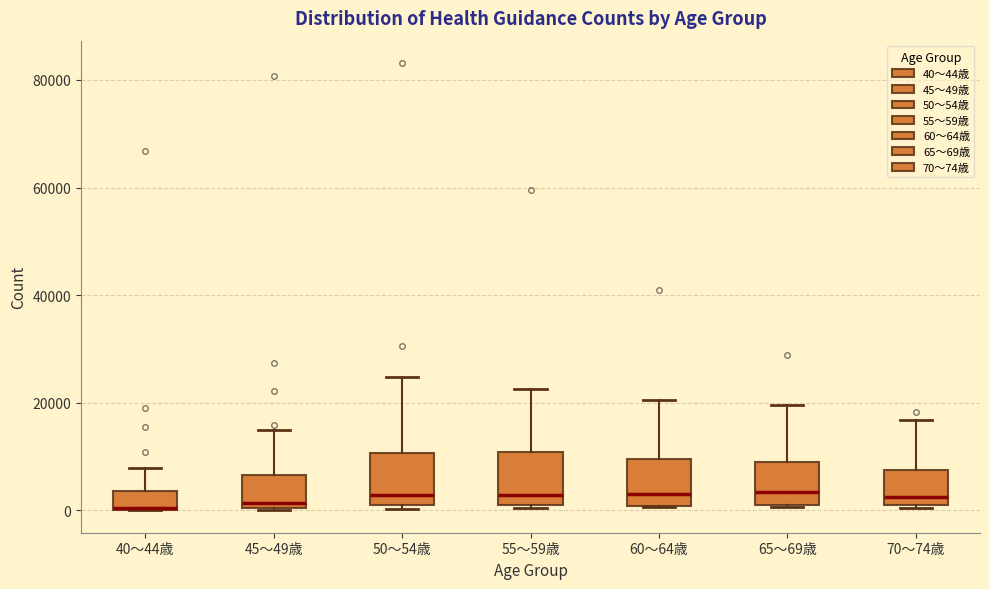

Reading left to right, read every box against the y-axis: the position of its median line, the range the box covers, and the ends of its whiskers. The values are not printed on the chart, so give them approximately, as read against the axis.

40～44歳: median 0 (drawn on the box's lower edge), box 0 to 4000, whiskers 0 to 8000
45～49歳: median 2000, box 0 to 6000, whiskers 0 to 14000
50～54歳: median 2000, box 0 to 10000, whiskers 0 (just below the box's lower edge) to 24000
55～59歳: median 2000, box 0 to 10000, whiskers 0 to 22000
60～64歳: median 4000, box 0 to 10000, whiskers 0 to 20000
65～69歳: median 4000, box 0 to 8000, whiskers 0 to 20000
70～74歳: median 2000 (just above the box's lower edge), box 2000 to 8000, whiskers 0 to 16000